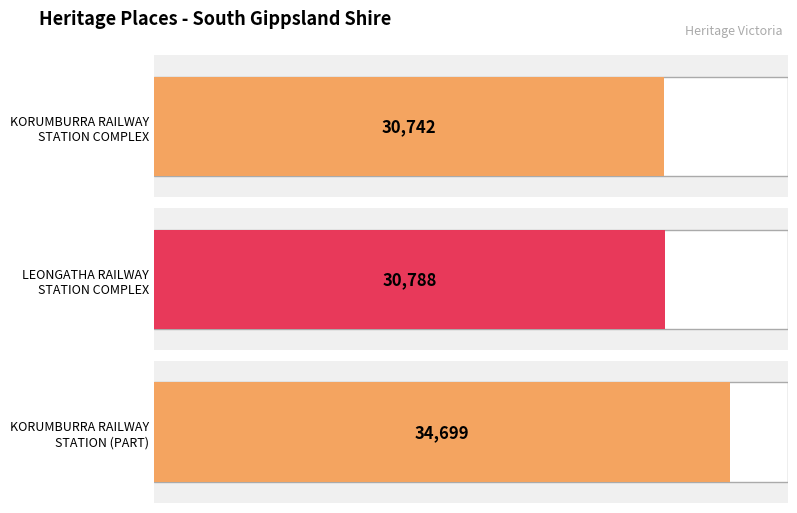

At which category does the chart reach its peak across all series?

KORUMBURRA RAILWAY
STATION (PART)